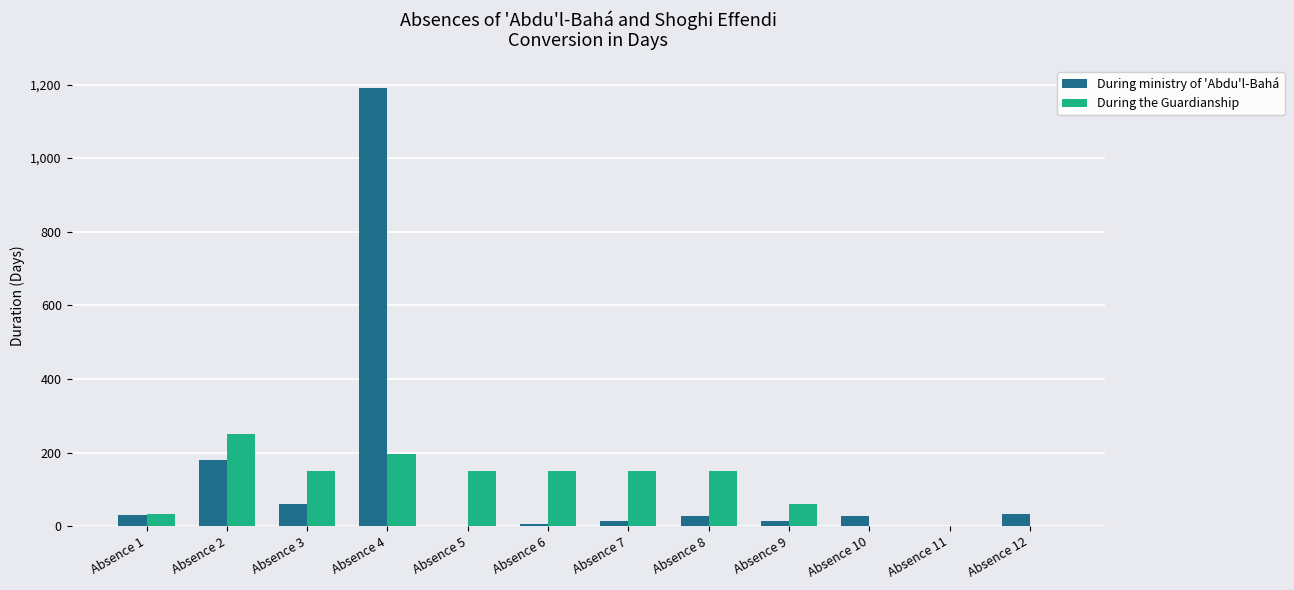

At which category does the chart reach its peak across all series?

Absence 4